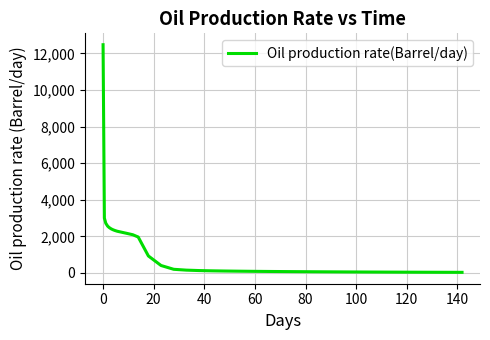

What is the difference between the maximum and minimum values?

12437.7